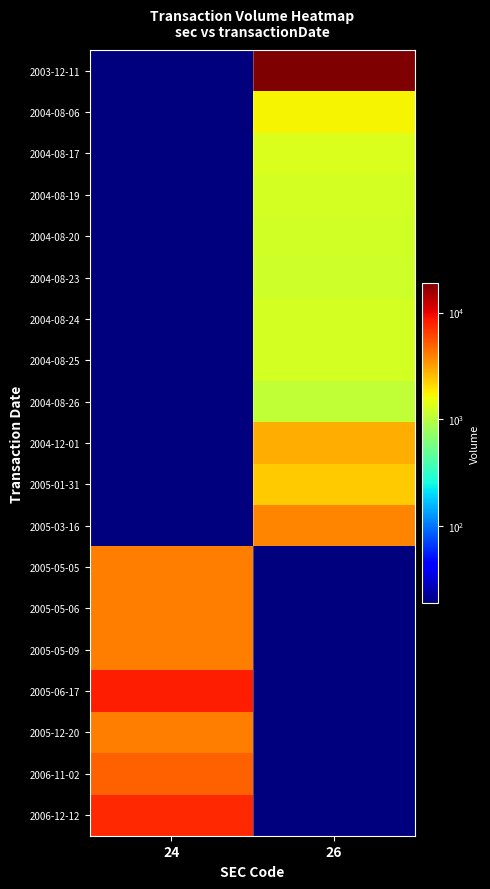

How many categories are shown in the chart?

2